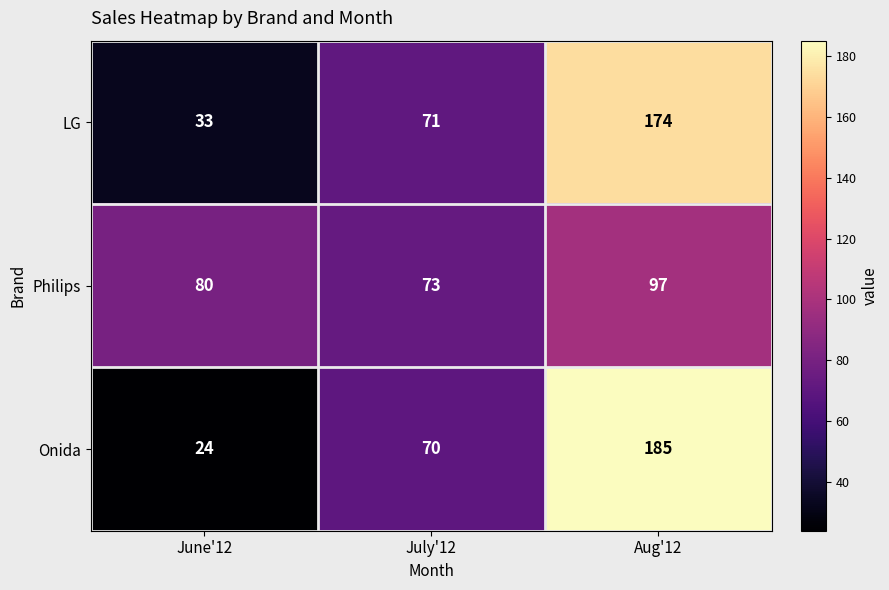

What is the spread (max minus min) of values at July'12?

3